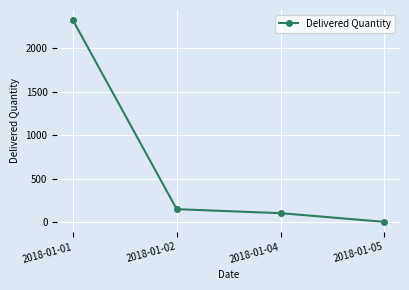

What is the minimum value shown in the chart?

4